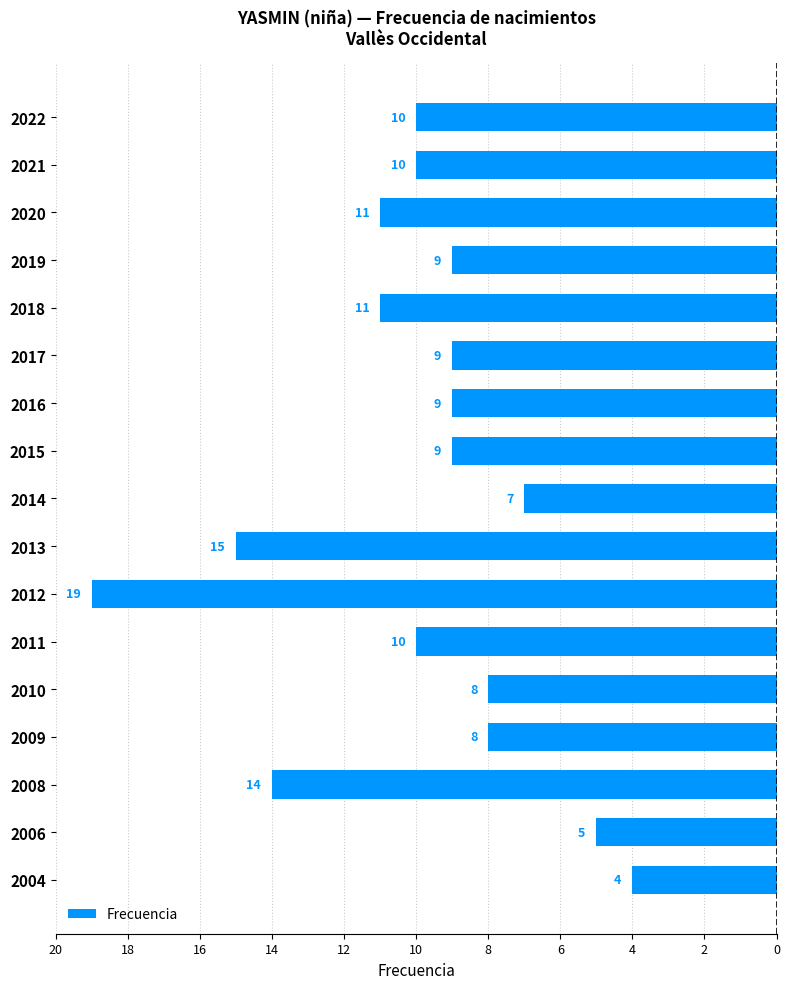

What is the difference between the maximum and minimum values?

15